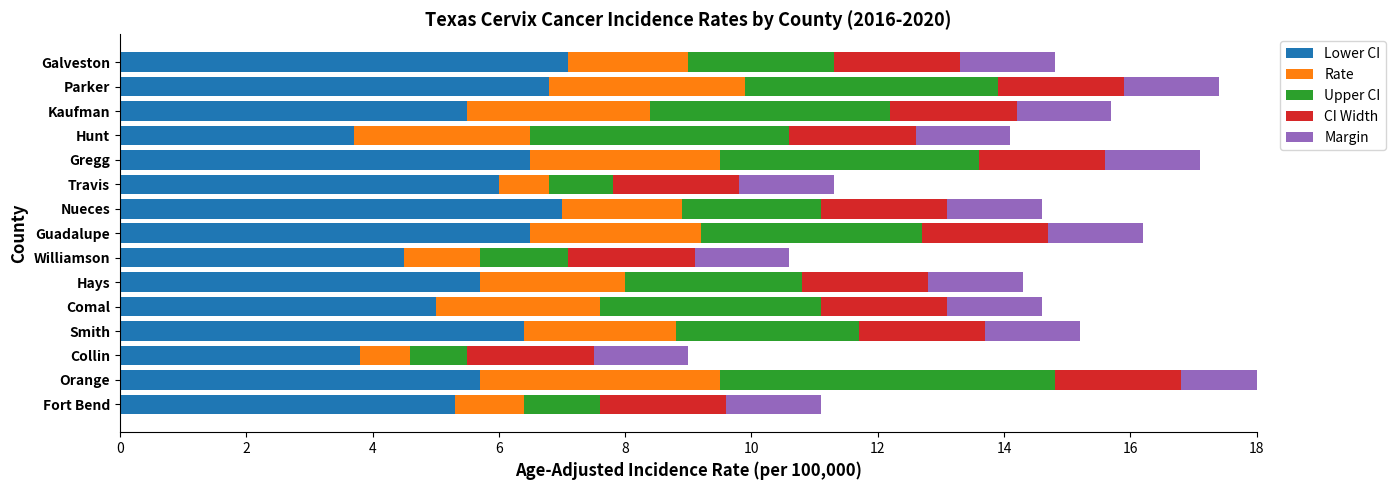

Are the bars horizontal?

Yes